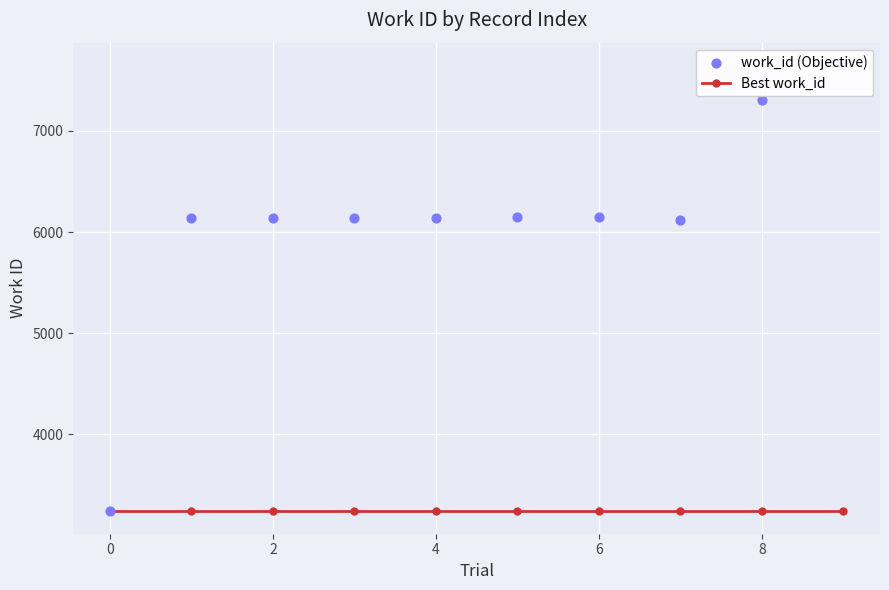

Which series has the largest total across all categories?

work_id (Objective)